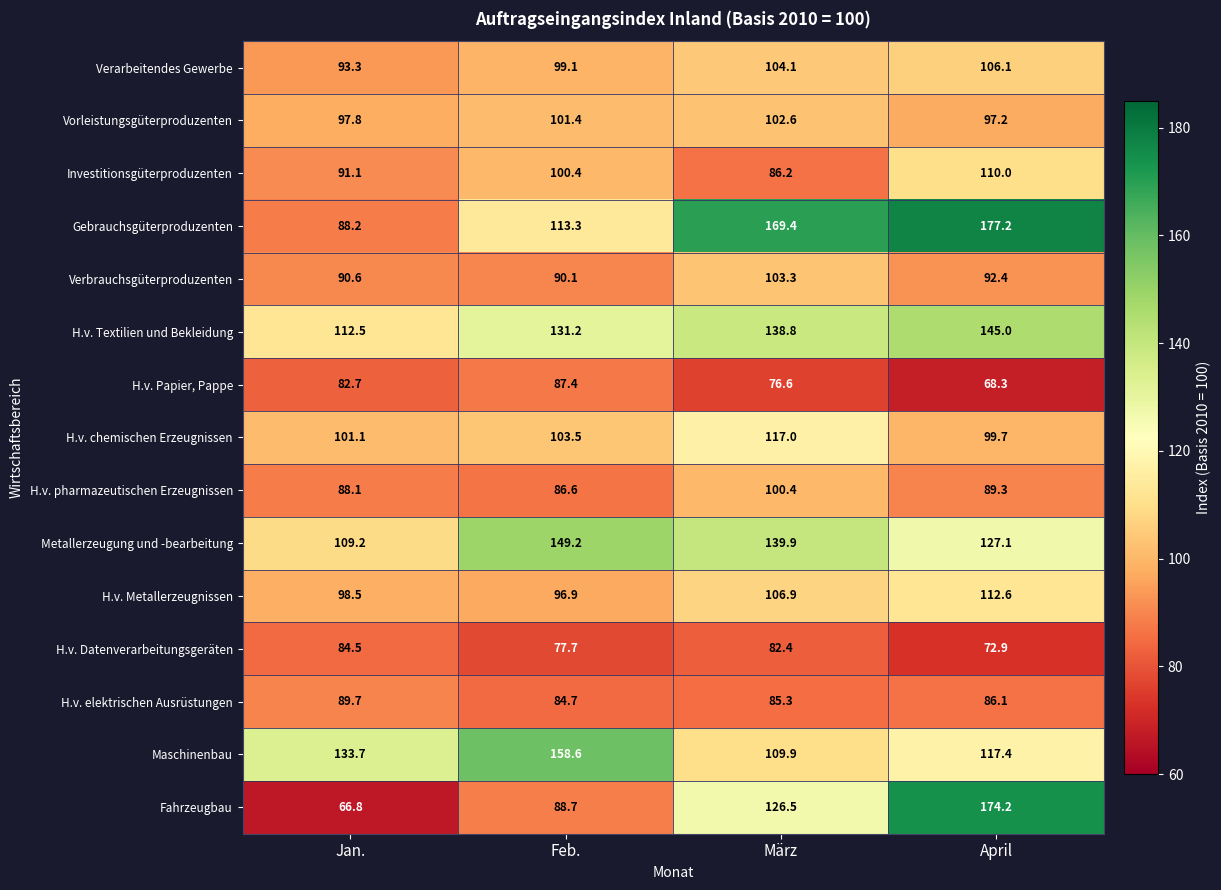

What is the total value across all series at Jan.?

1427.8